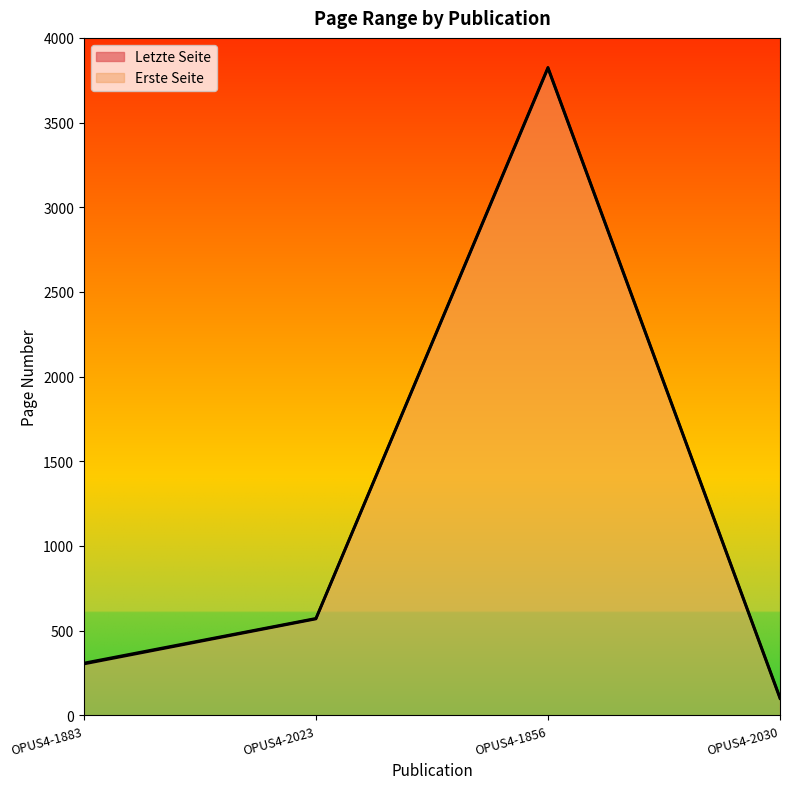

How many data points in Erste Seite are less than 569?

2